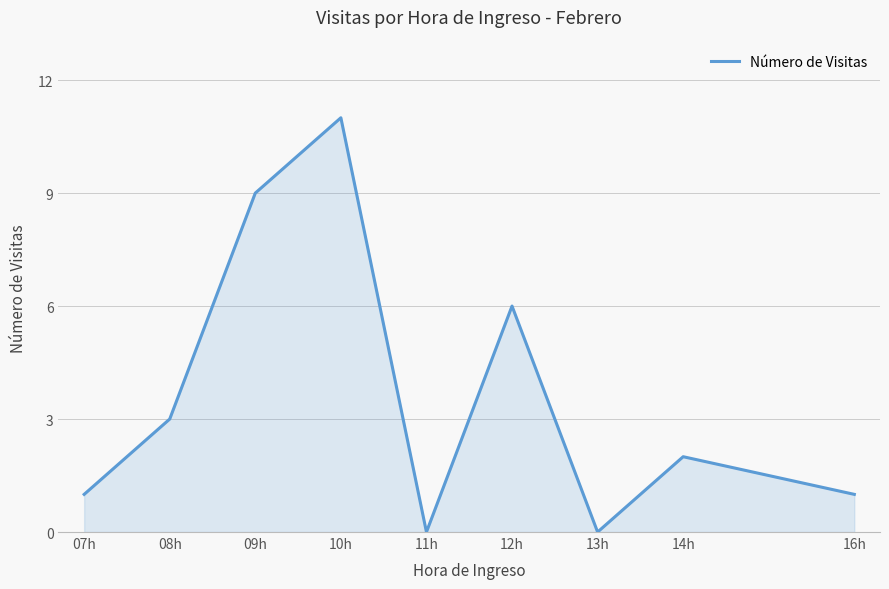

Which label corresponds to the largest value in the chart?

10h